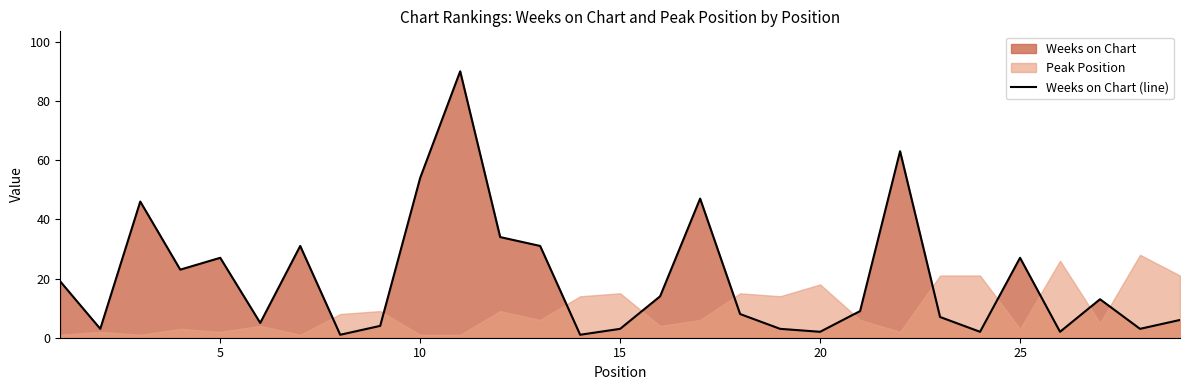

True or false: Weeks on Chart (line) has a value of 27 at 25.

True